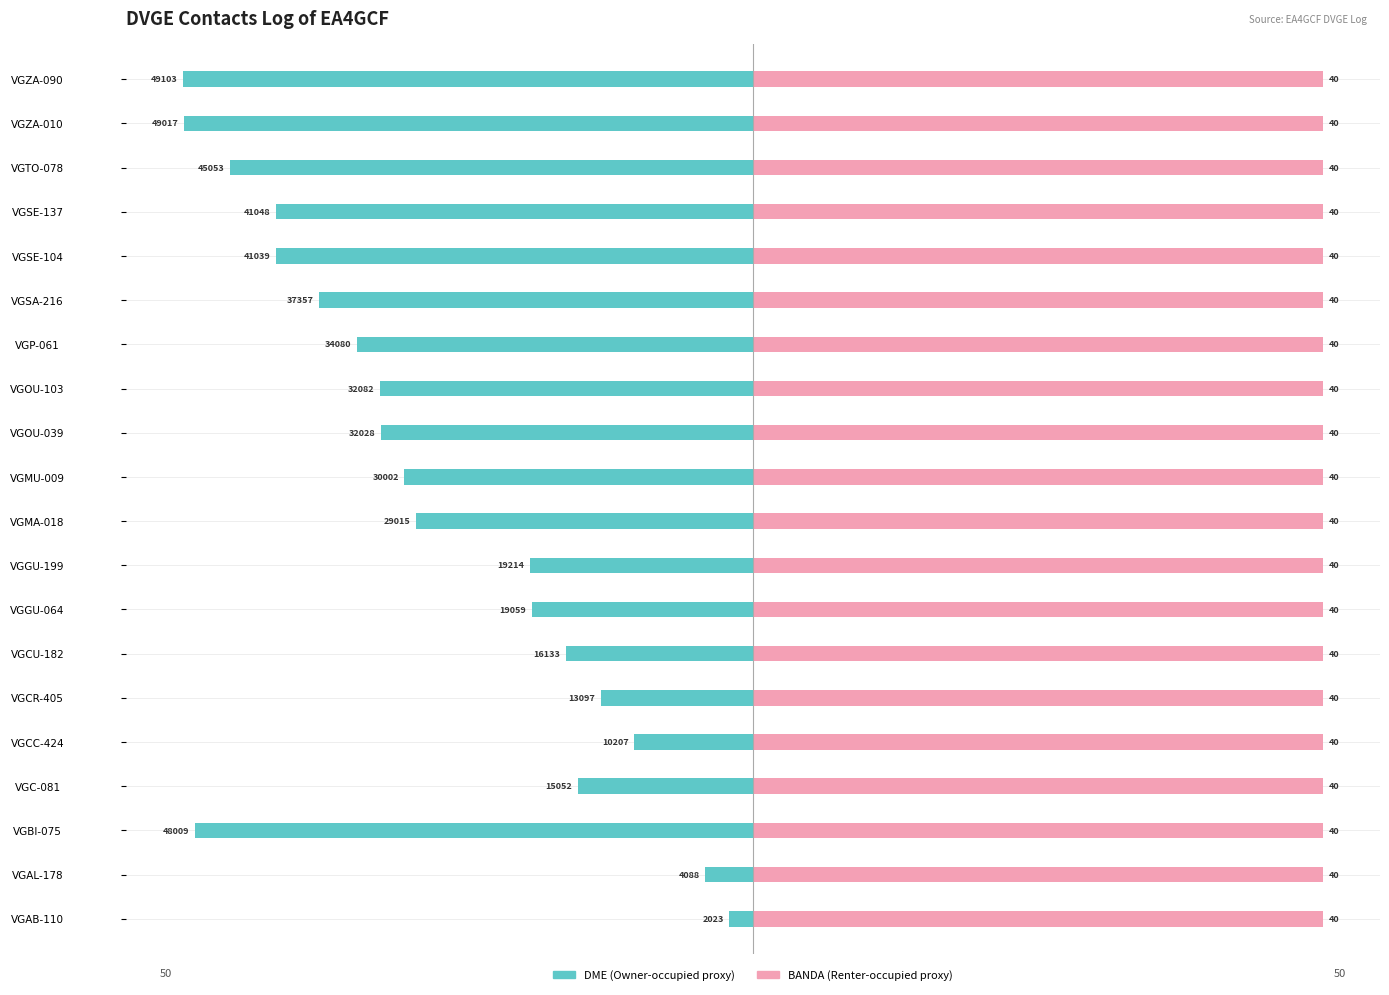

Which has a higher value, VGTO-078 or VGOU-039?

VGOU-039